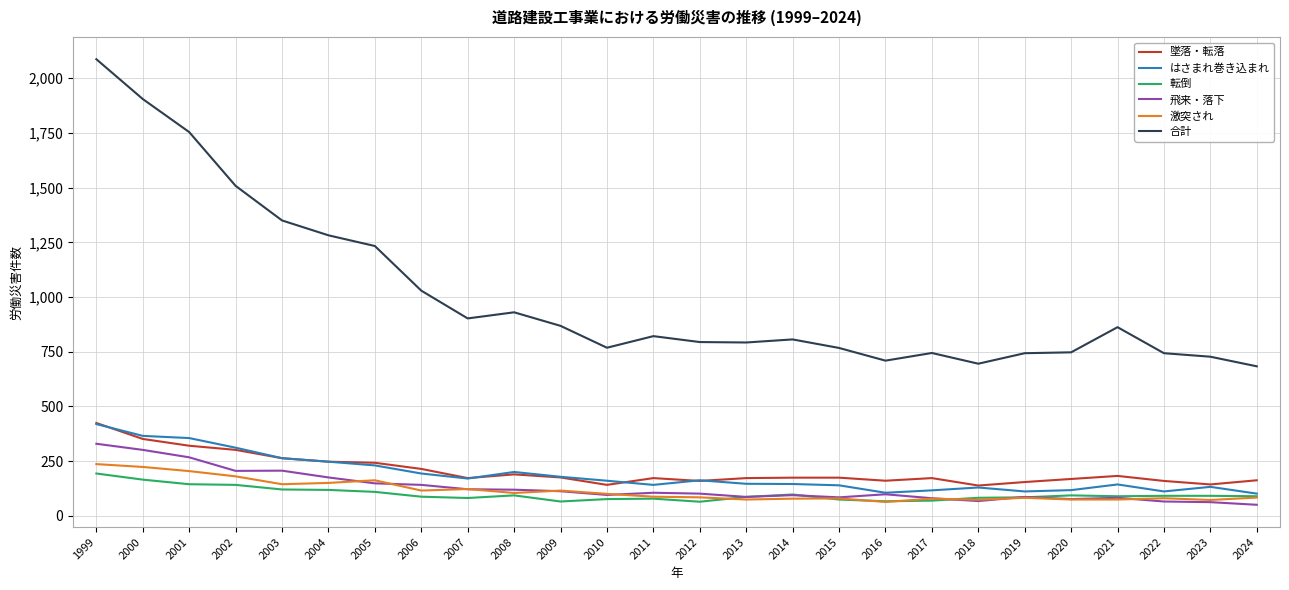

What are all the series names shown in the legend?

墜落・転落, はさまれ巻き込まれ, 転倒, 飛来・落下, 激突され, 合計